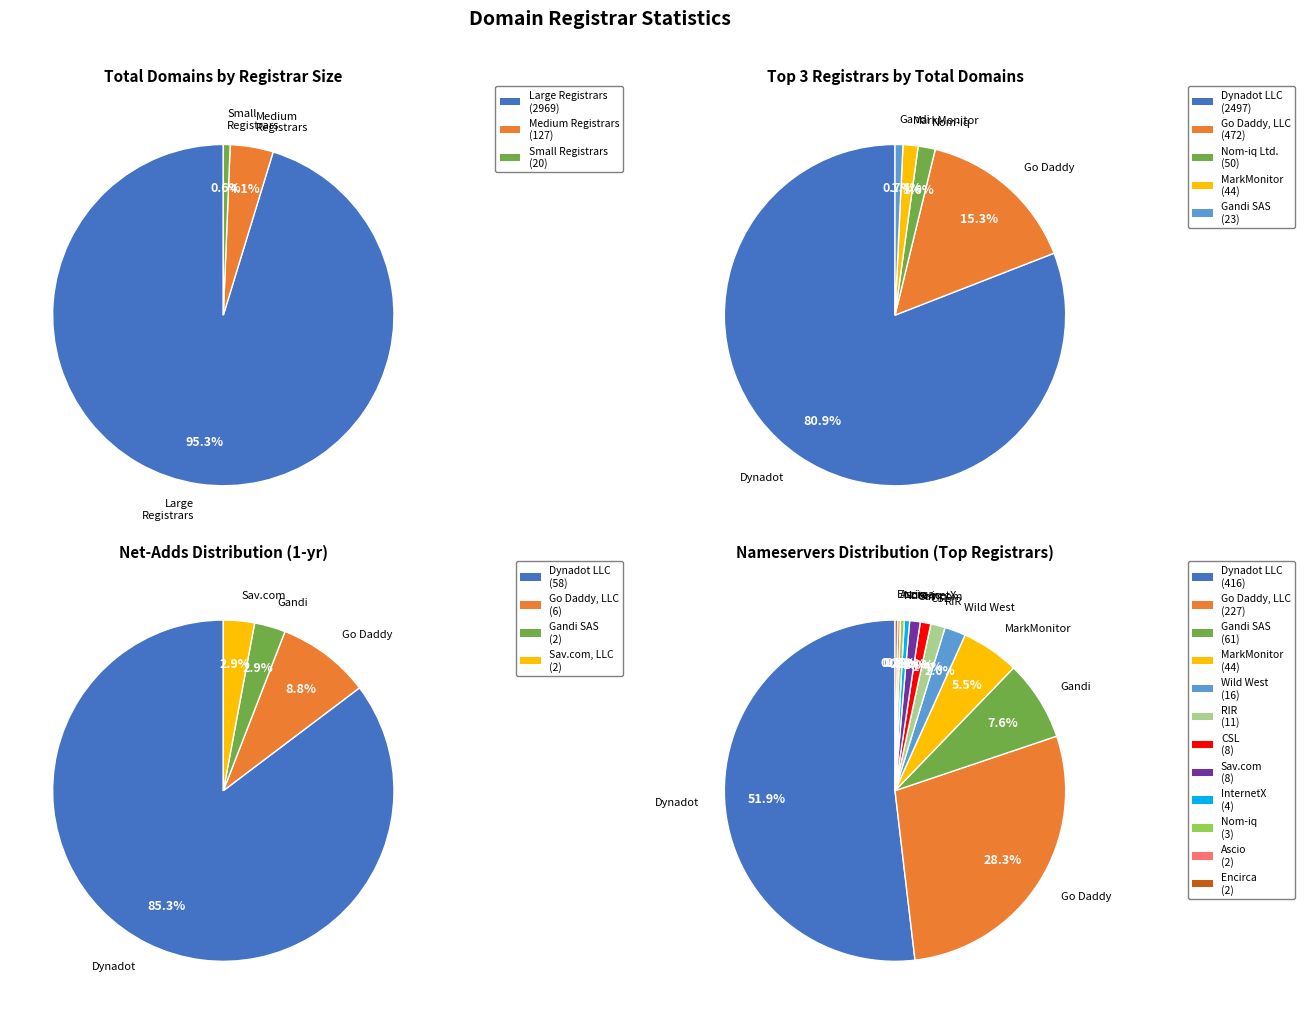

Combined, do Sav.com, LLC and Go Daddy, LLC account for over 50%?

No